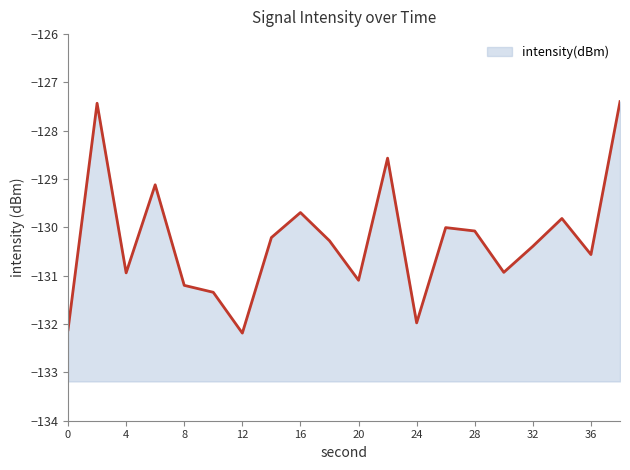

Reading left to right, list all the values displayed in this chart.

-132.1	-127.4	-130.9	-129.1	-131.2	-131.3	-132.2	-130.2	-129.7	-130.3	-131.1	-128.6	-132.0	-130.0	-130.1	-130.9	-130.4	-129.8	-130.6	-127.4